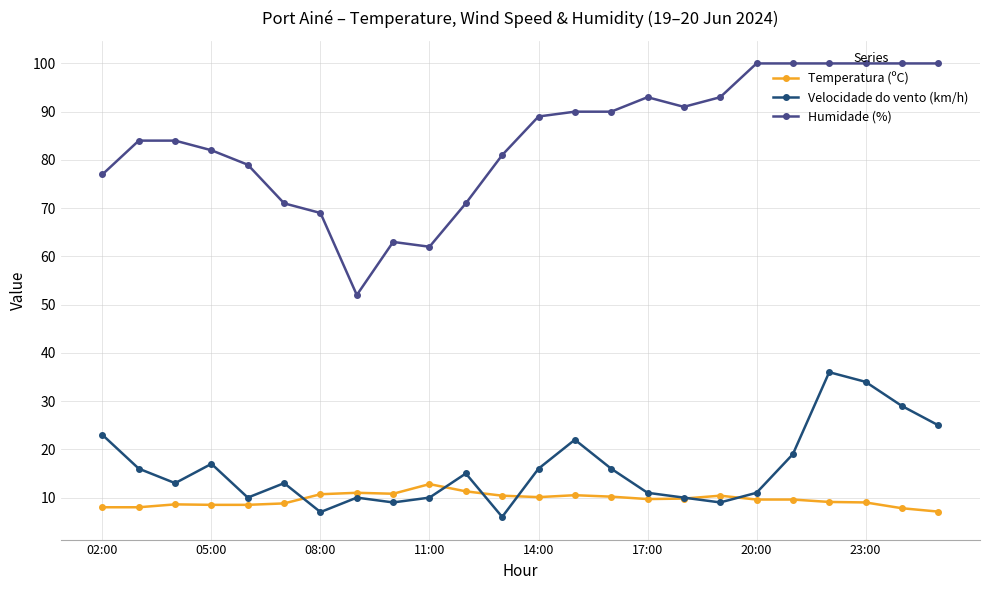

True or false: Velocidade do vento (km/h) and Humidade (%) intersect in this chart.

False